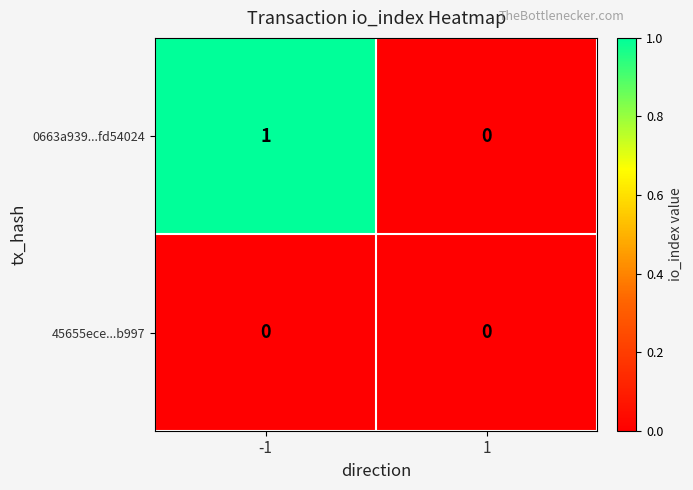

Which series has the largest total across all categories?

0663a939...fd54024